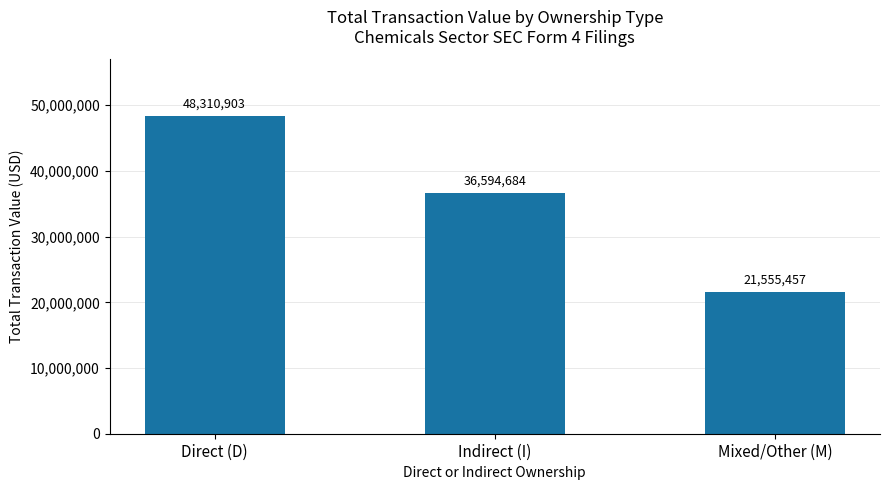

Count the values in the range 21555457 to 48310903.

3